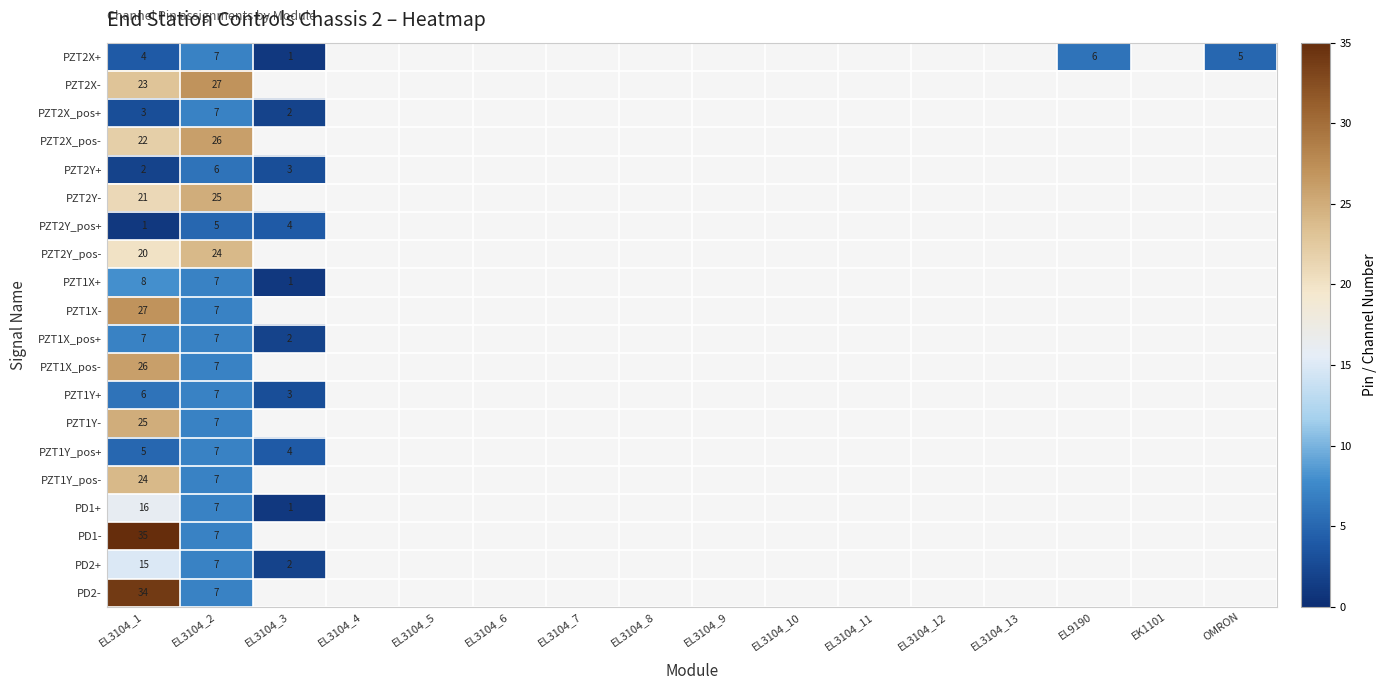

What is the smallest value displayed?

1.0